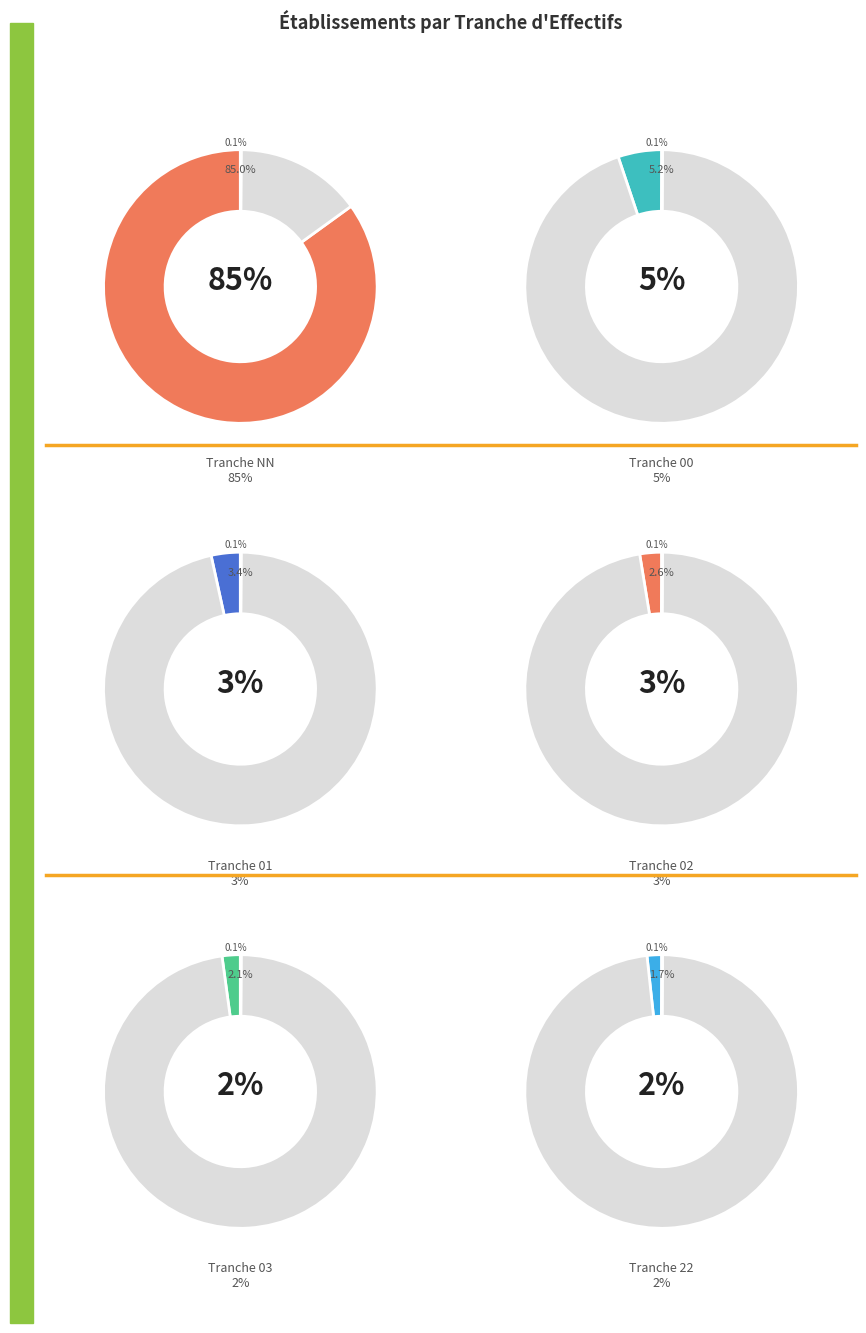

How many slices are in this pie chart?

6